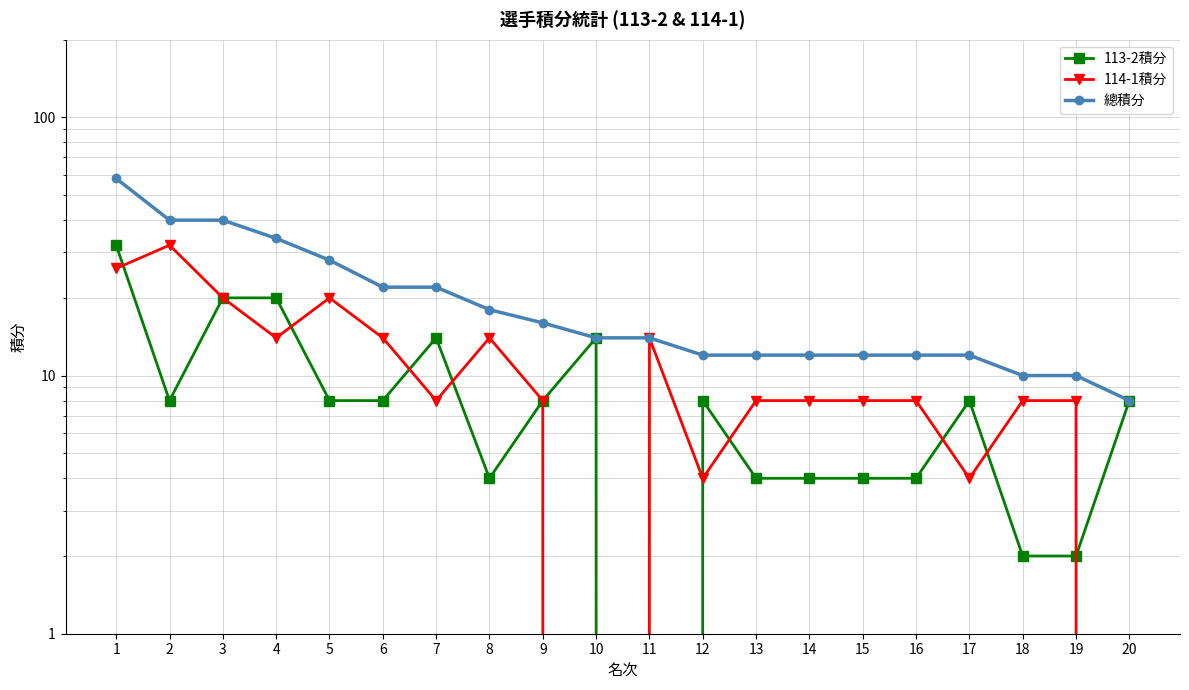

How many lines are shown in the chart?

3